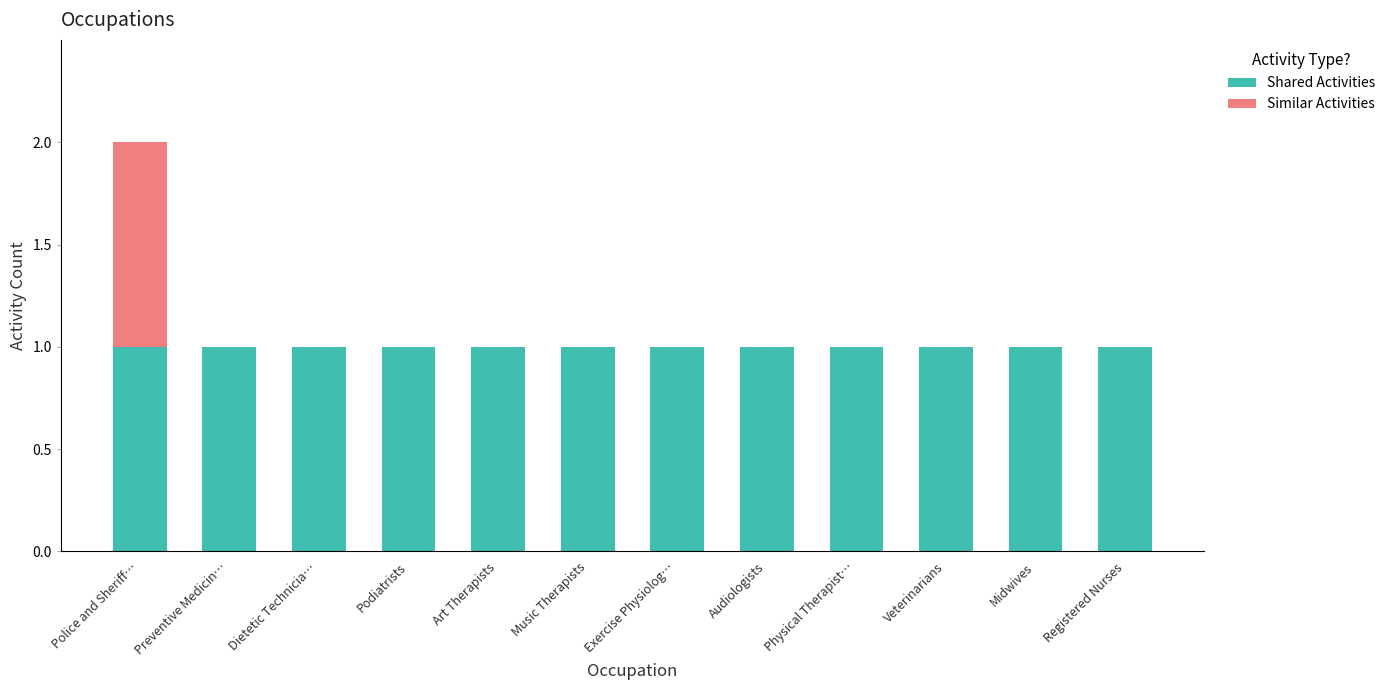

What is the sum of all Shared Activities values?

12